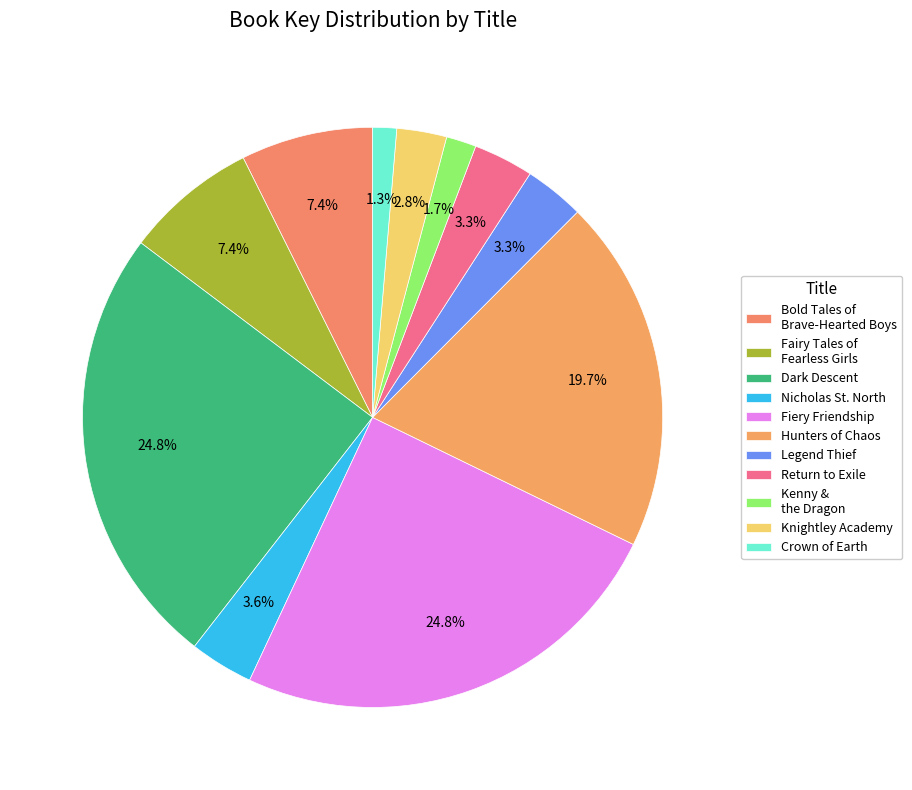

To the nearest percent, what portion does Knightley Academy represent?

3%